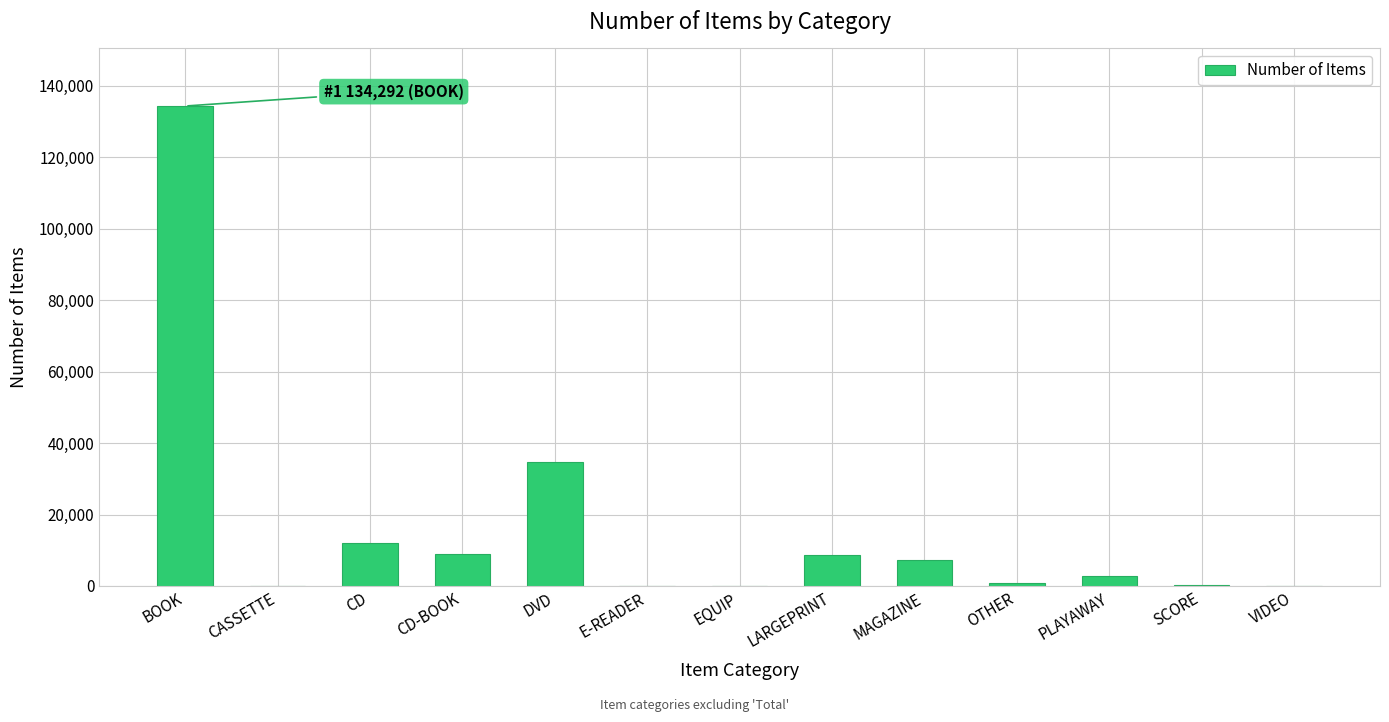

How many data points does each series have?

13